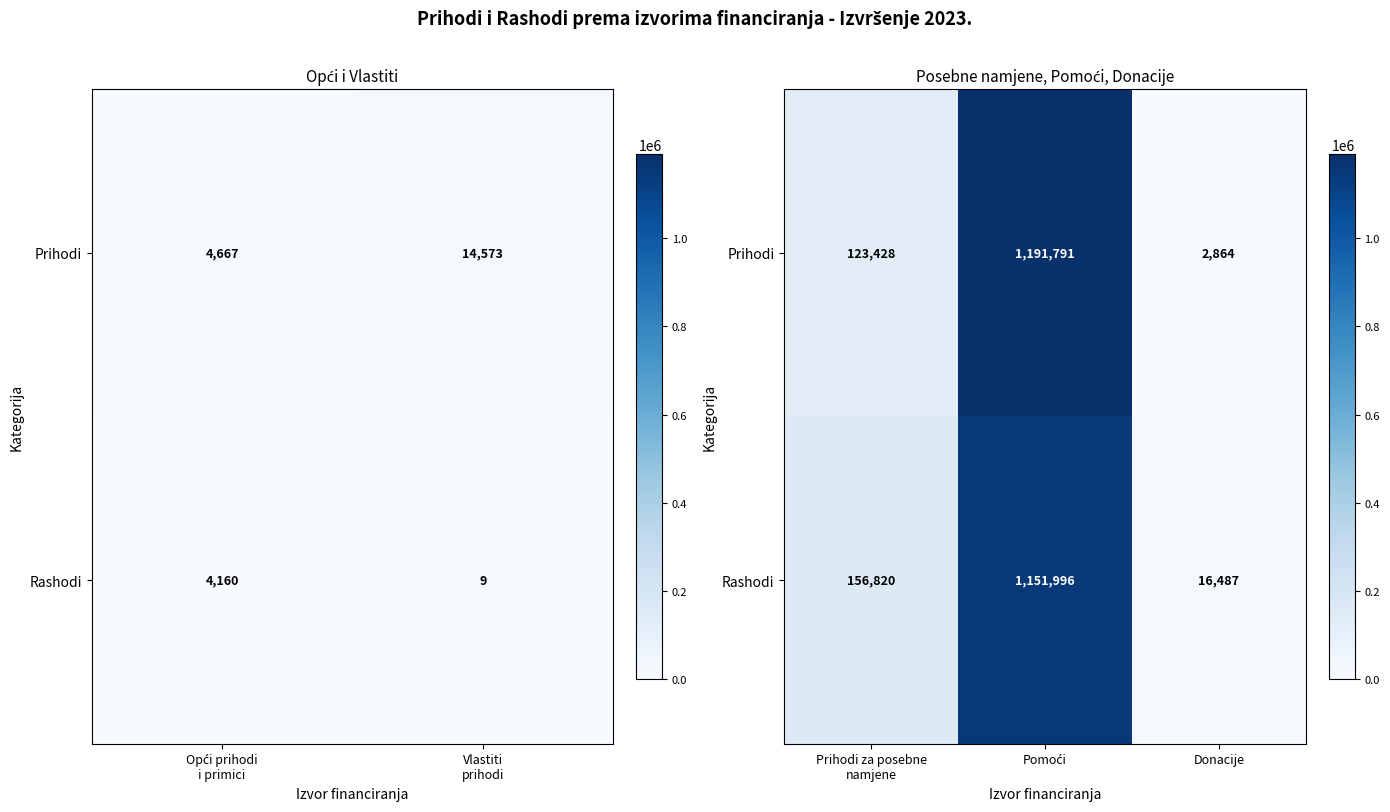

True or false: Prihodi has a value of 183967.9 at Prihodi za posebne namjene.

False